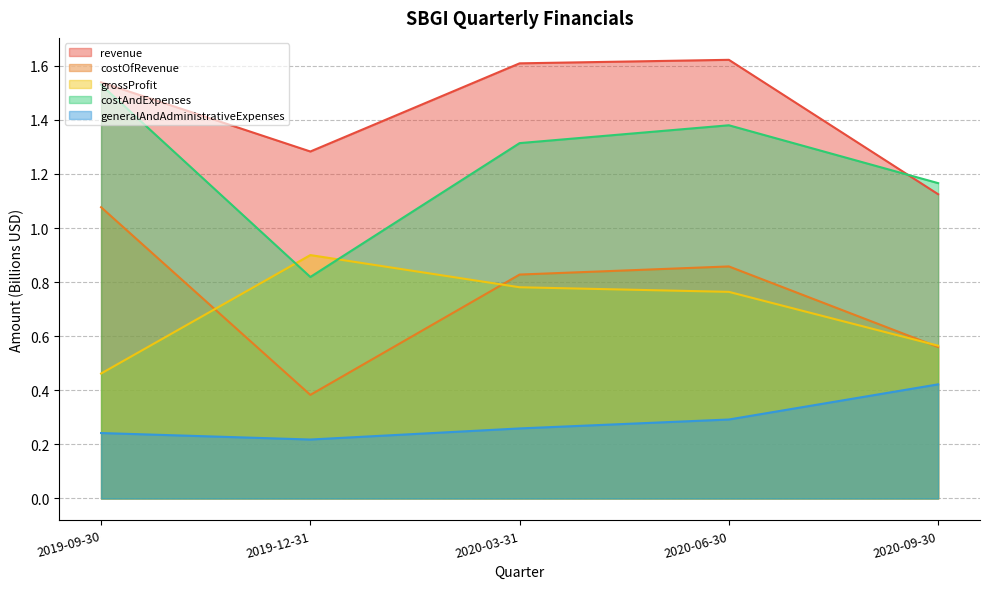

Is the value of grossProfit at 2020-03-31 greater than the value of costAndExpenses at 2019-12-31?

No